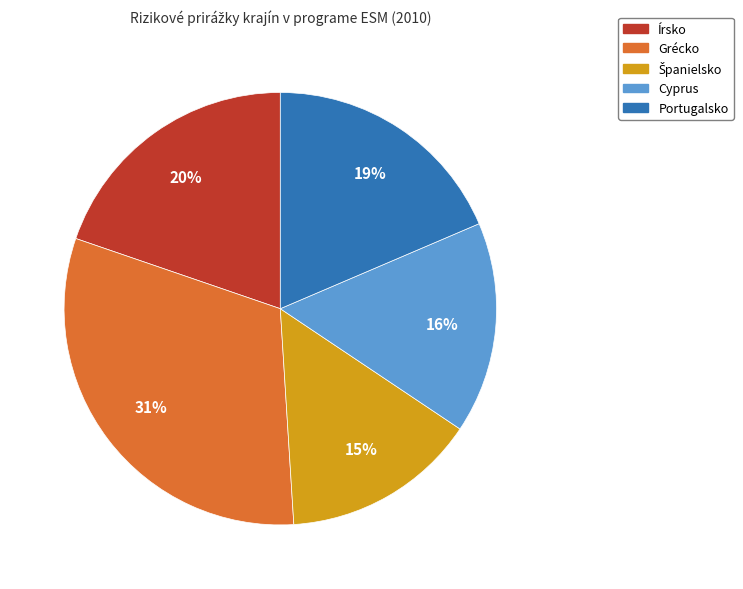

Which slice is the largest?

Grécko